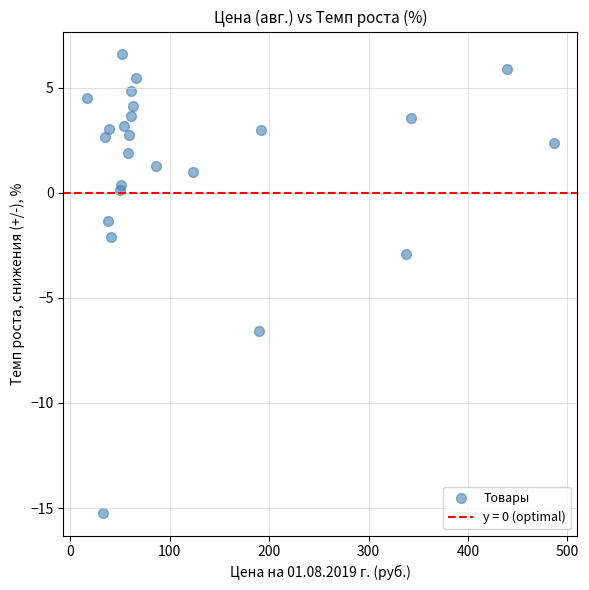

What Y value in the scatter plot is closest to -4?

-2.9